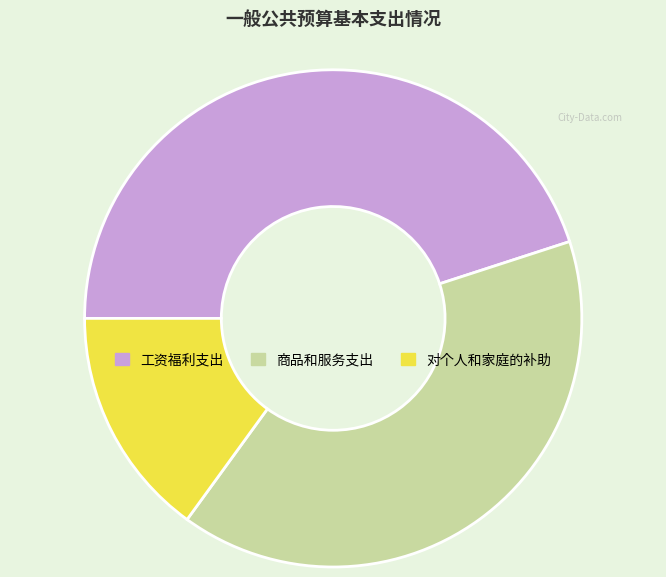

How many segments does this pie chart have?

3